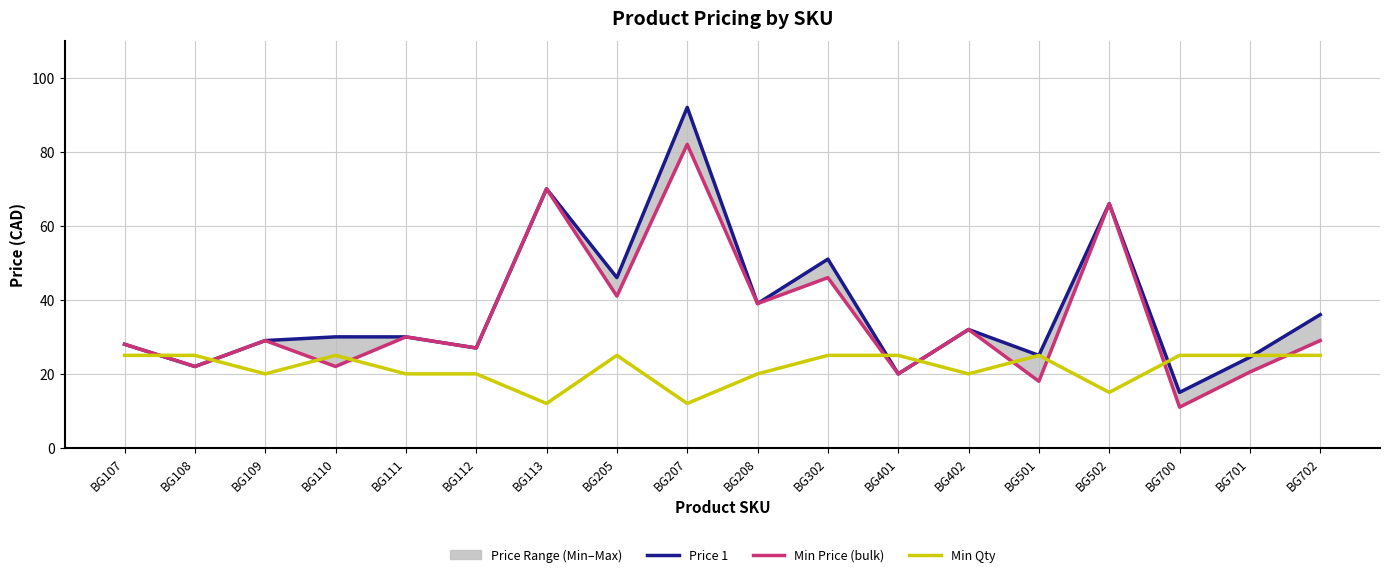

Between BG112 and BG700, which series saw the biggest shift?

Min Price (bulk)